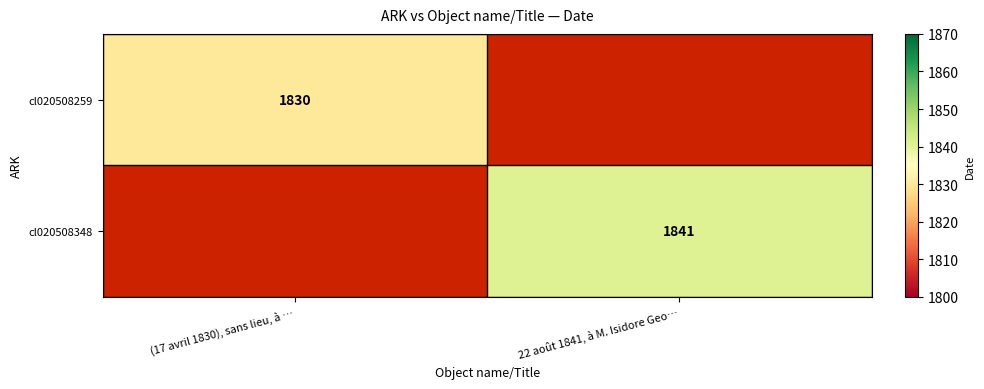

The value of cl020508259 at (17 avril 1830), sans lieu, à … is 1830. True or false?

True